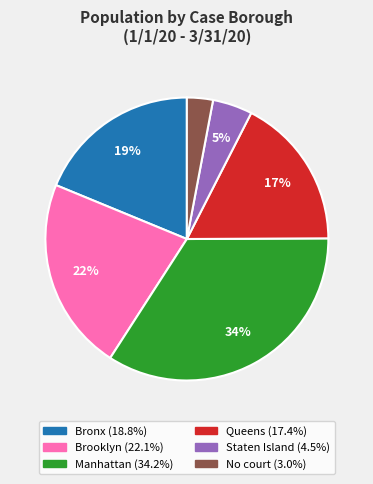

To the nearest percent, what is the difference between the largest and smallest slice percentages?

31%